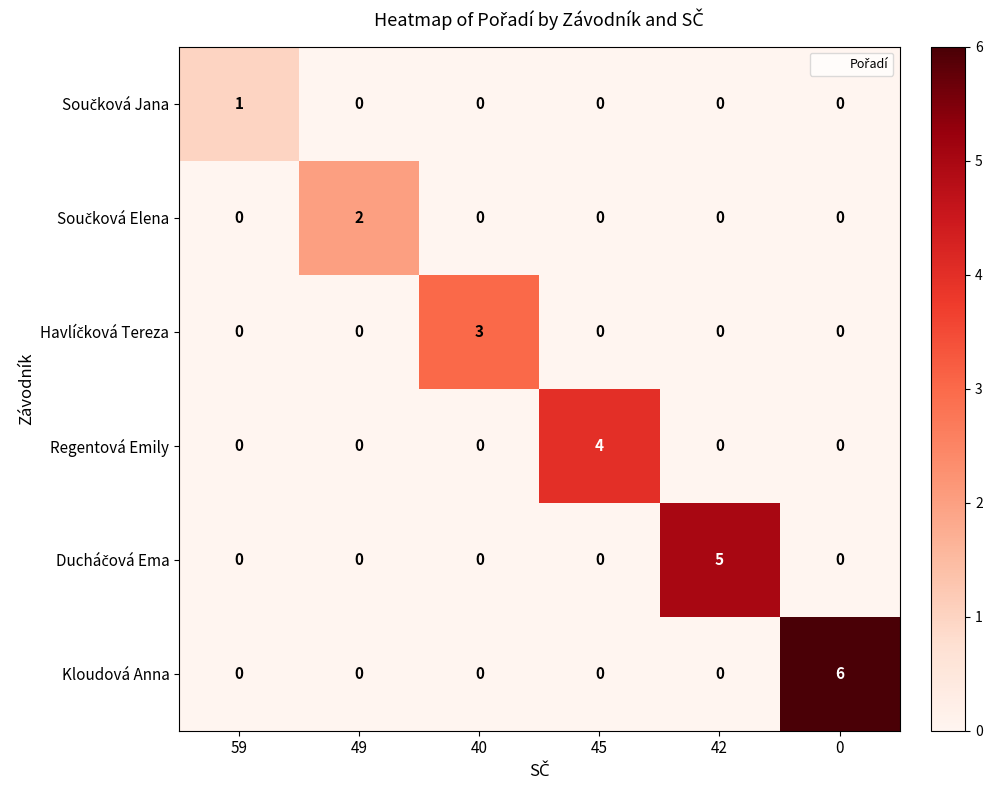

What is the maximum value shown in the chart?

6